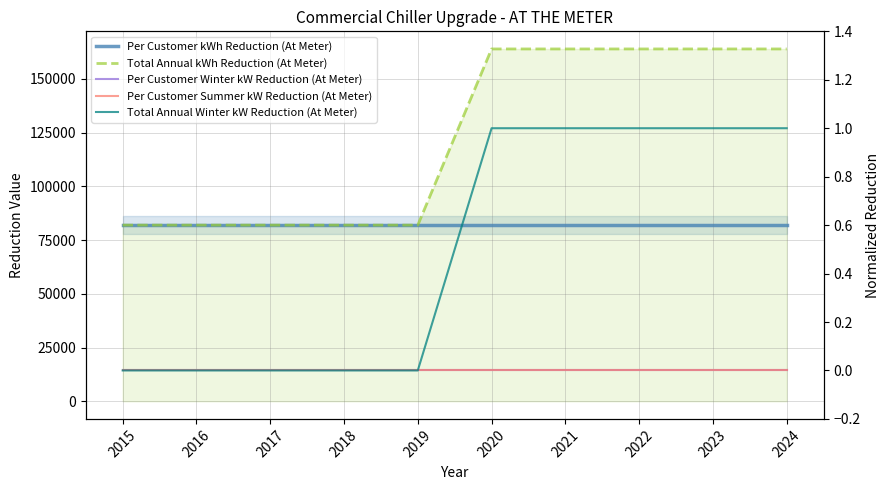

Which category has the highest value in the Per Customer Summer kW Reduction (At Meter) series?

2015